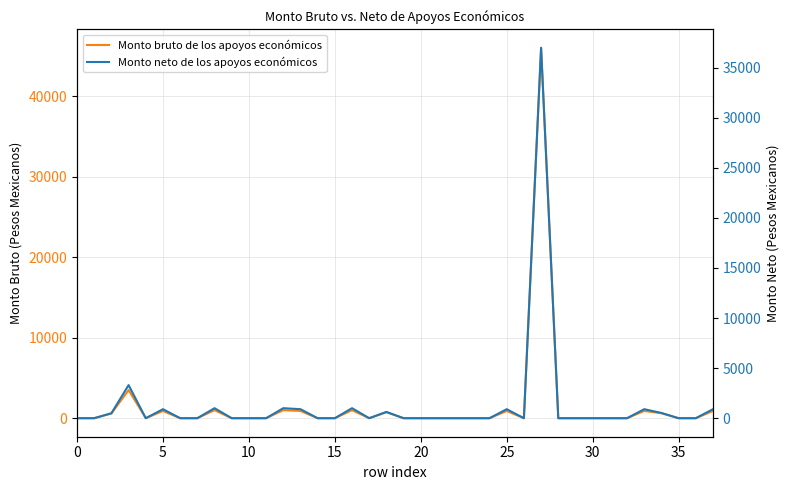

Reading right to left, extract all data points from this chart.

Monto bruto de los apoyos económicos: 900.0	0.0	0.0	619.5	900.0	0.0	0.0	0.0	0.0	0.0	46000.0	0.0	900.0	0.0	0.0	0.0	0.0	0.0	0.0	744.0	0.0	1000.0	0.0	0.0	900.0	1000.0	0.0	0.0	0.0	1000.0	0.0	0.0	900.0	0.0	3500.0	586.5	0.0	0.0
Monto neto de los apoyos económicos: 900.0	0.0	0.0	522.1	900.0	0.0	0.0	0.0	0.0	0.0	36980.6	0.0	900.0	0.0	0.0	0.0	0.0	0.0	0.0	627.1	0.0	1000.0	0.0	0.0	900.0	1000.0	0.0	0.0	0.0	1000.0	0.0	0.0	900.0	0.0	3304.9	494.3	0.0	0.0